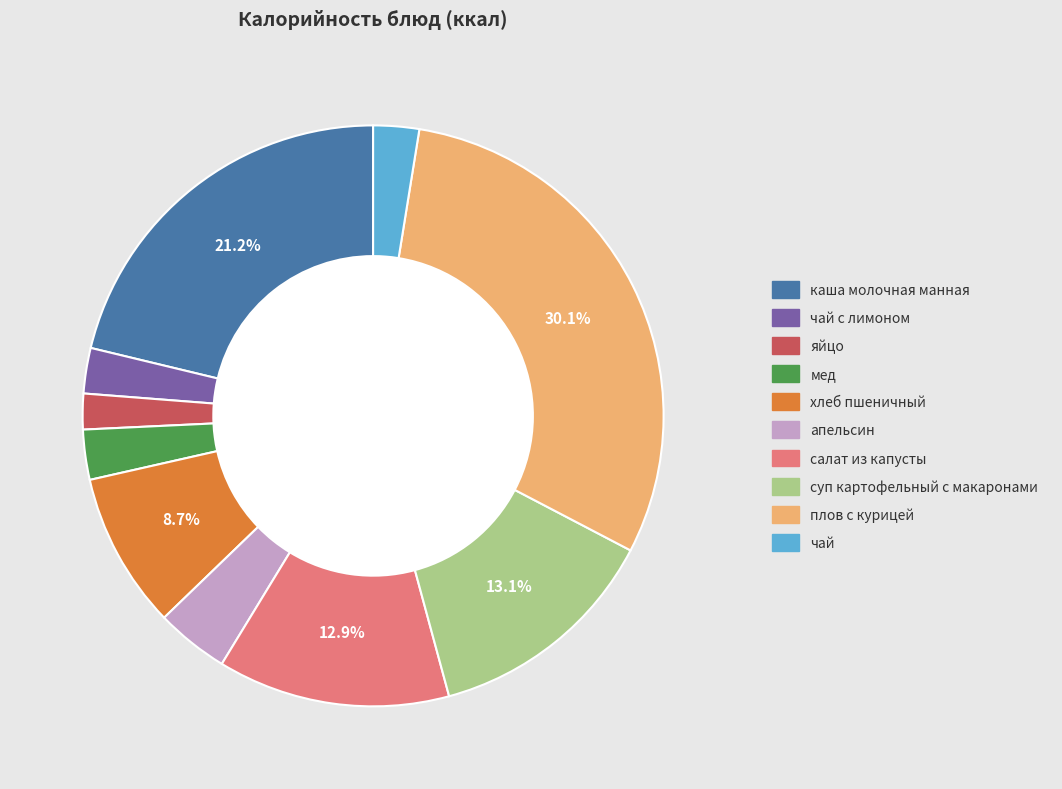

Is it true that салат из капусты is 13% of the pie?

True